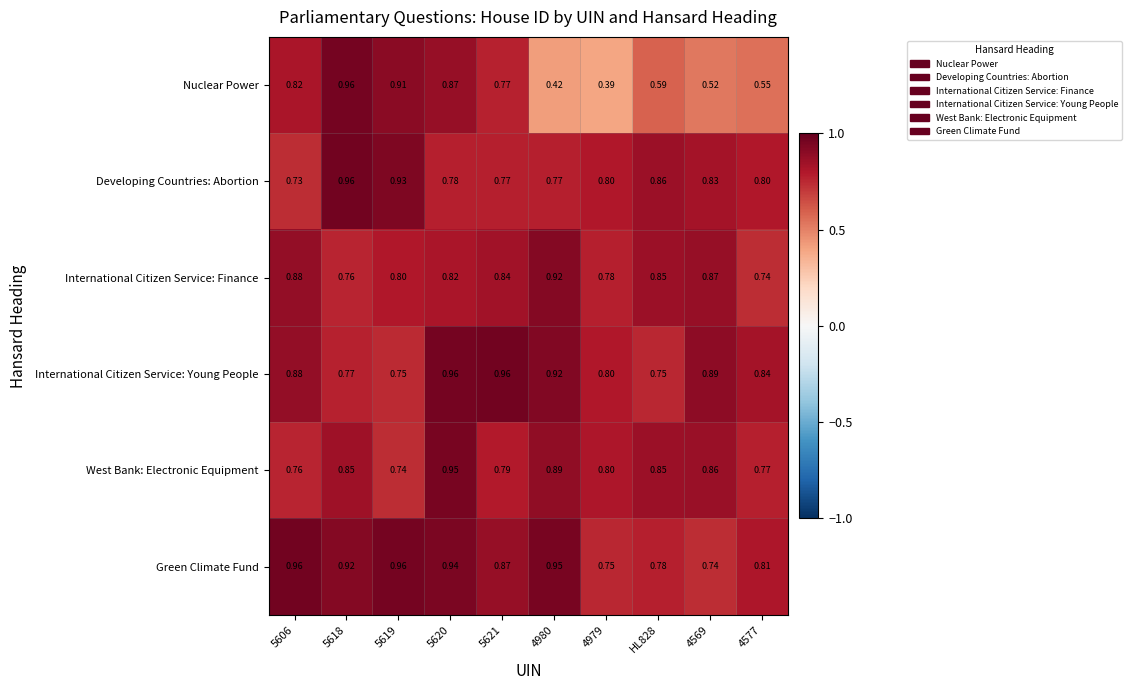

Which category has the lowest value across all series?

4979